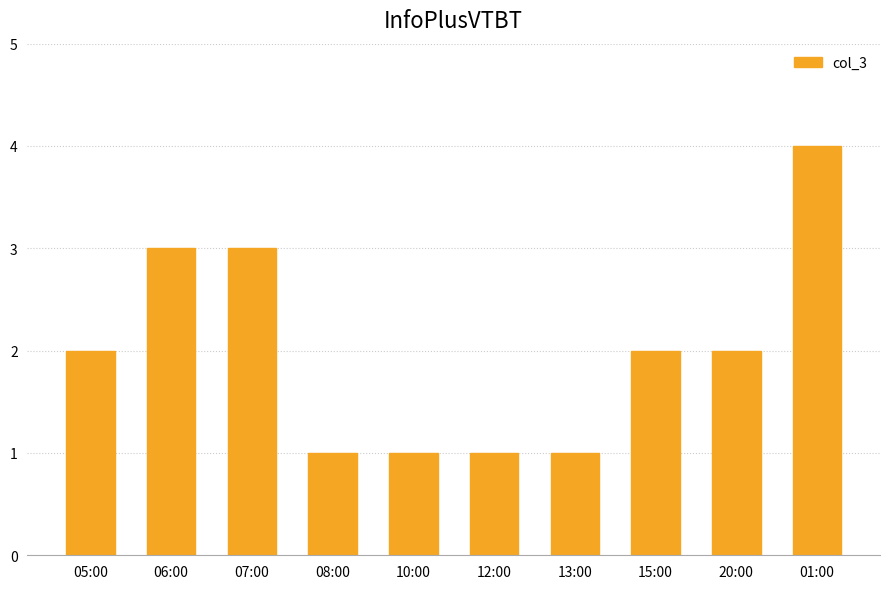

What is the maximum value shown in the chart?

4